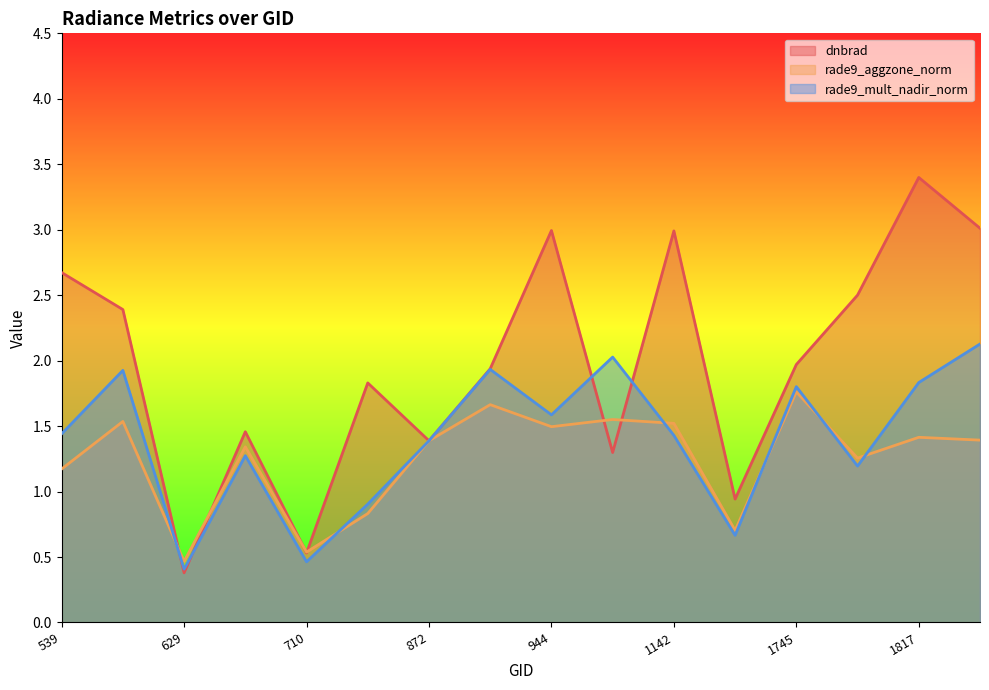

Which series has the widest spread of values?

dnbrad